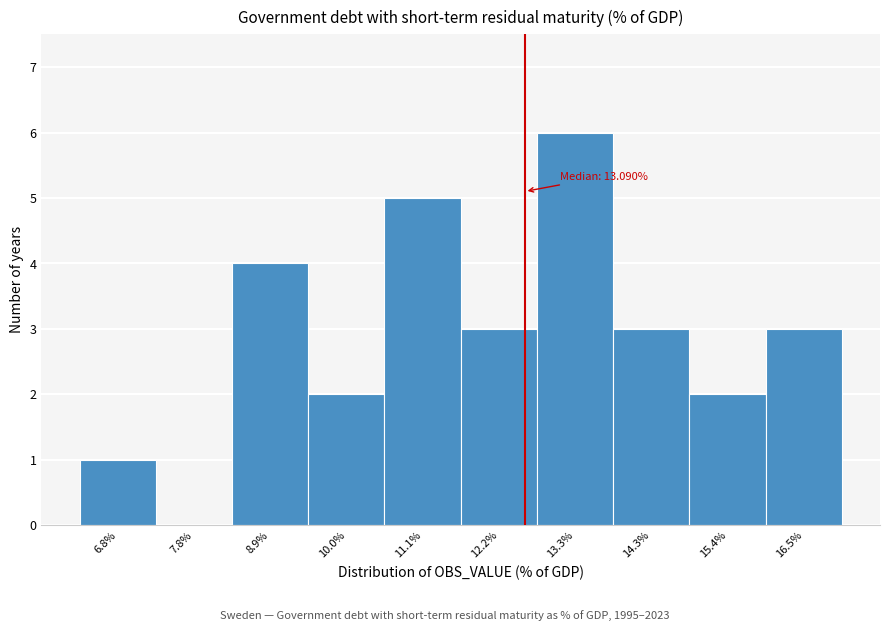

Reading left to right, what are all the values shown in this chart?

6.8%=1	7.8%=0	8.9%=4	10.0%=2	11.1%=5	12.2%=3	13.3%=6	14.3%=3	15.4%=2	16.5%=3